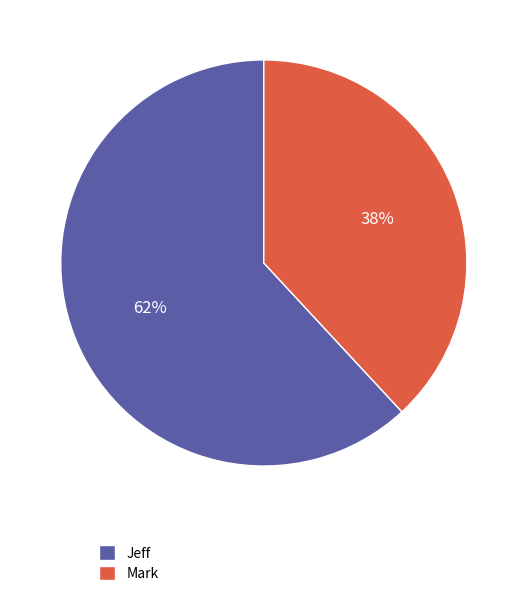

Approximately how many times larger is the value at Mark compared to Jeff?

0.6